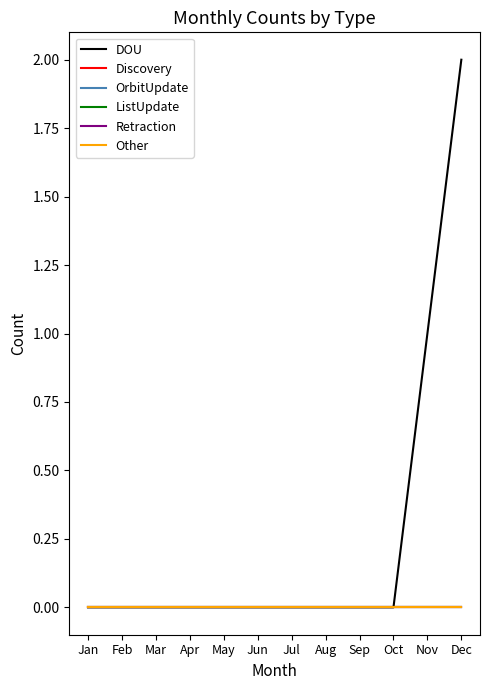

At which label is OrbitUpdate closest to 0?

Jan